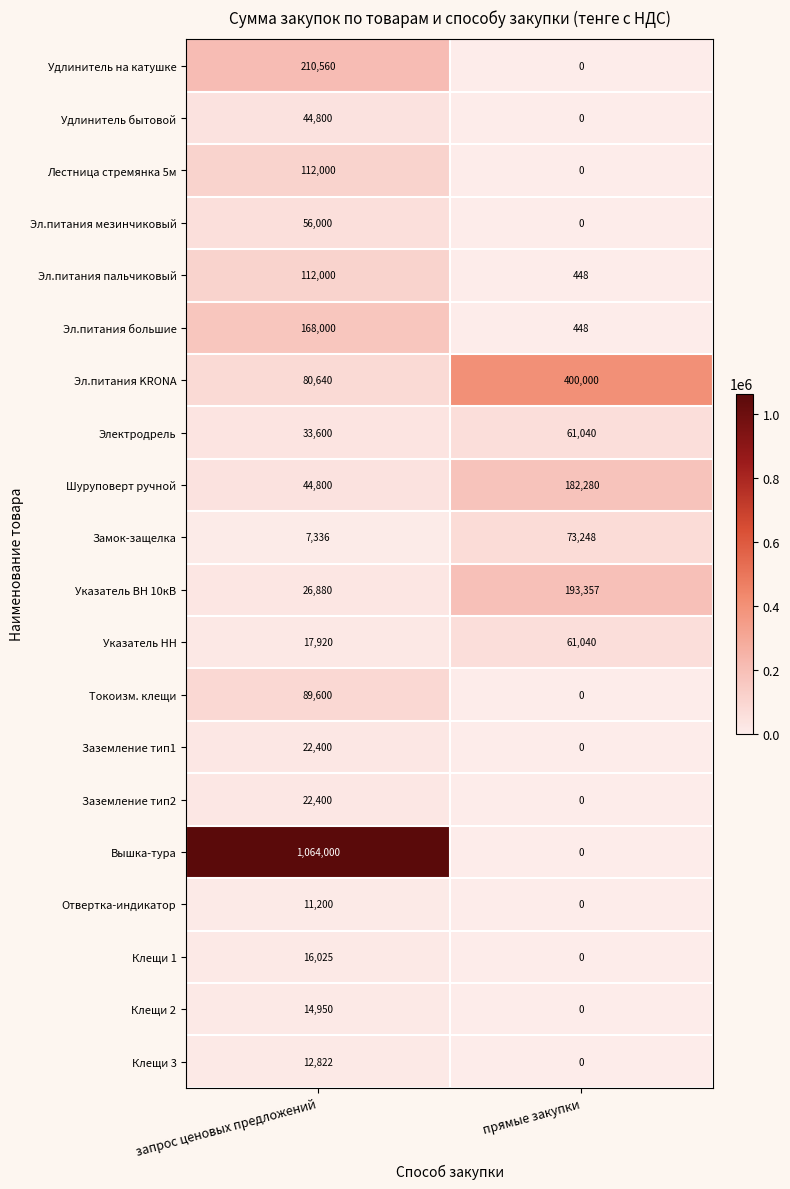

Read the Эл.питания KRONA value at прямые закупки.

400000